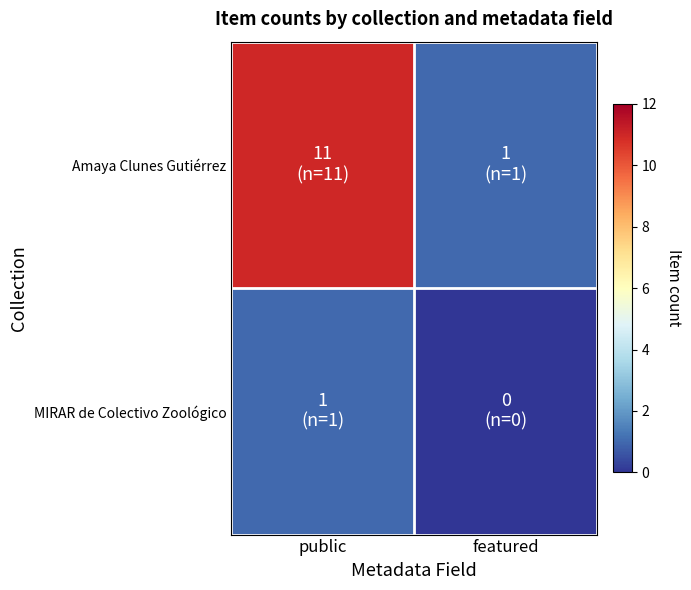

Rank the series at featured from highest to lowest value.

Amaya Clunes Gutiérrez, MIRAR de Colectivo Zoológico